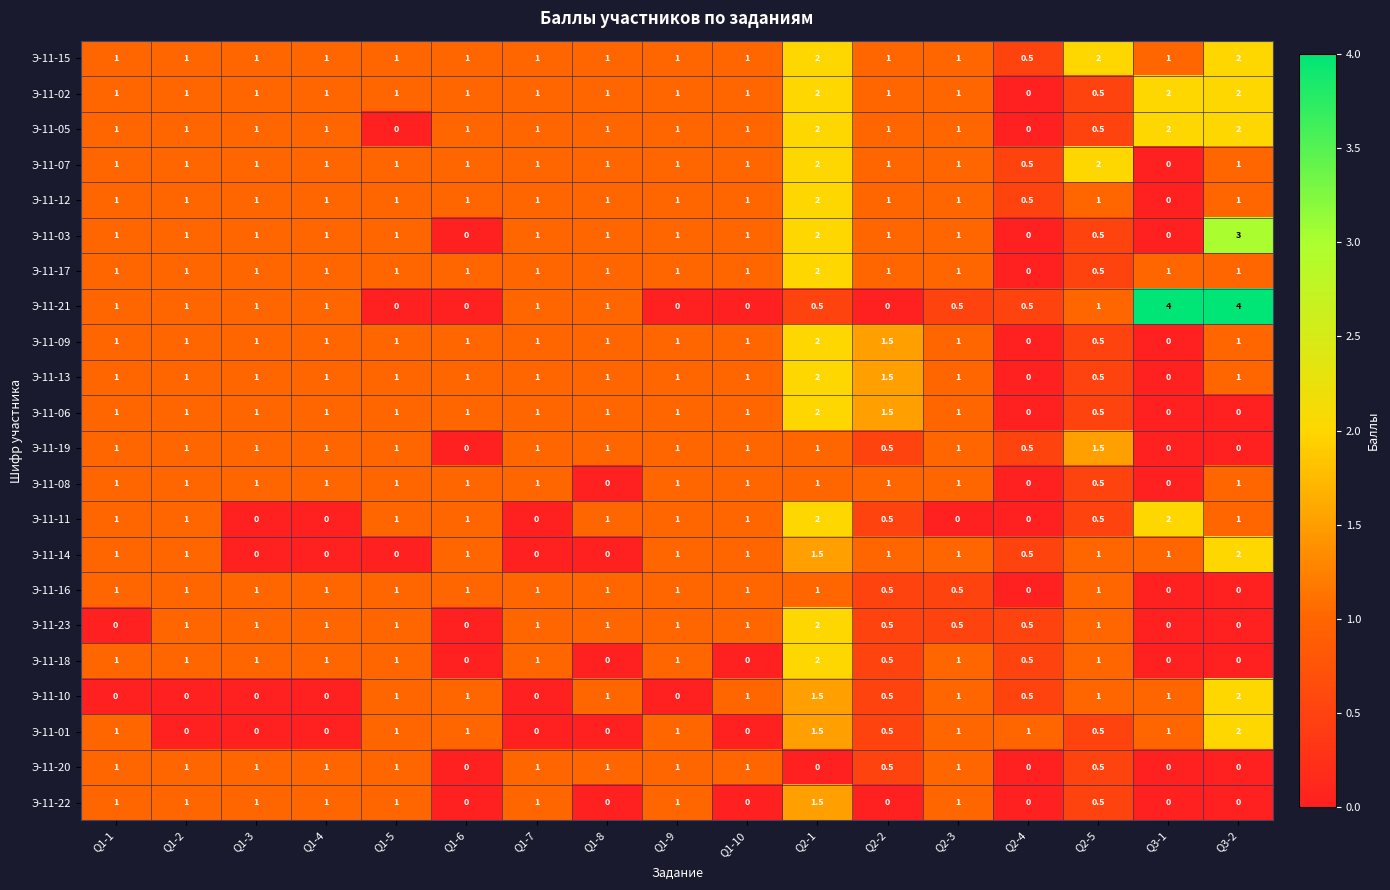

True or false: Э-11-14 has a value of 1.0 at Q2-2.

True